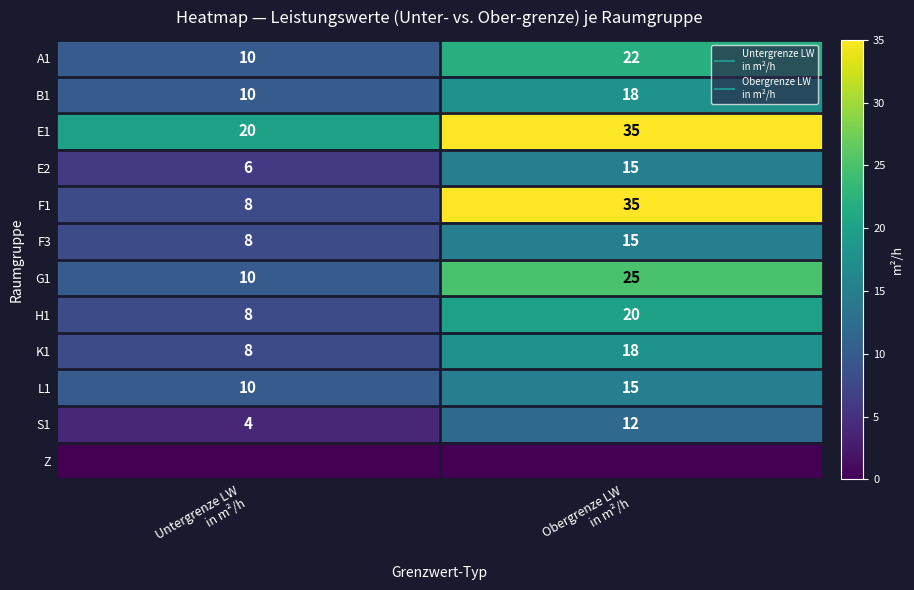

Which has a higher value, Untergrenze LW
in m²/h or Obergrenze LW
in m²/h?

Obergrenze LW
in m²/h